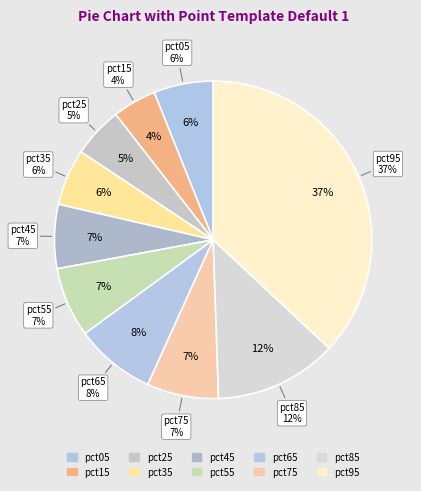

Which category has the biggest portion of the pie?

pct95